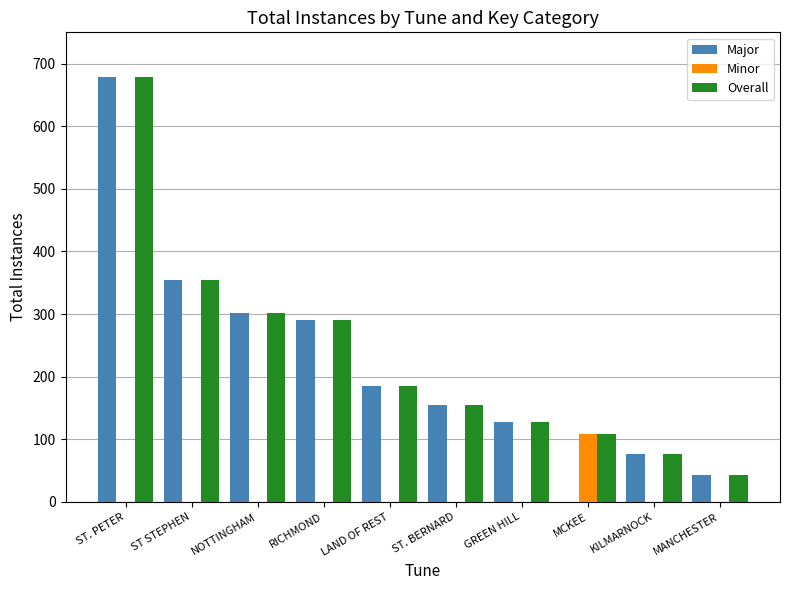

What is the maximum value shown in the chart?

678